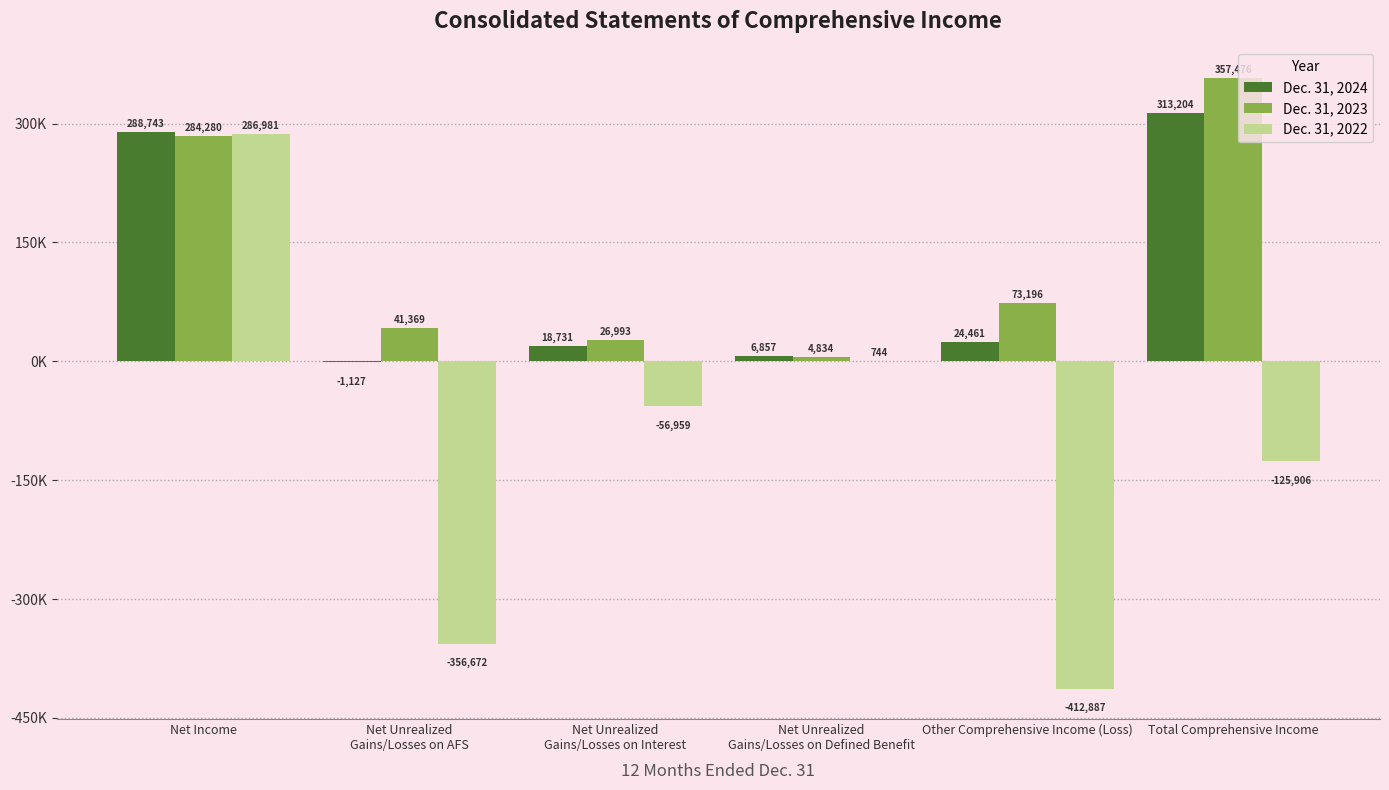

Does the chart contain stacked bars?

No